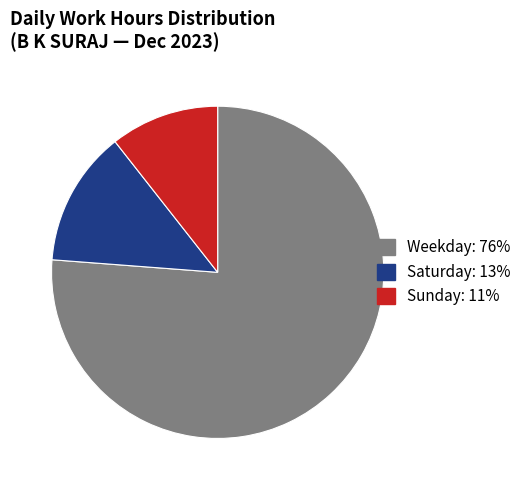

Is there any slice that represents more than half of the pie?

Yes